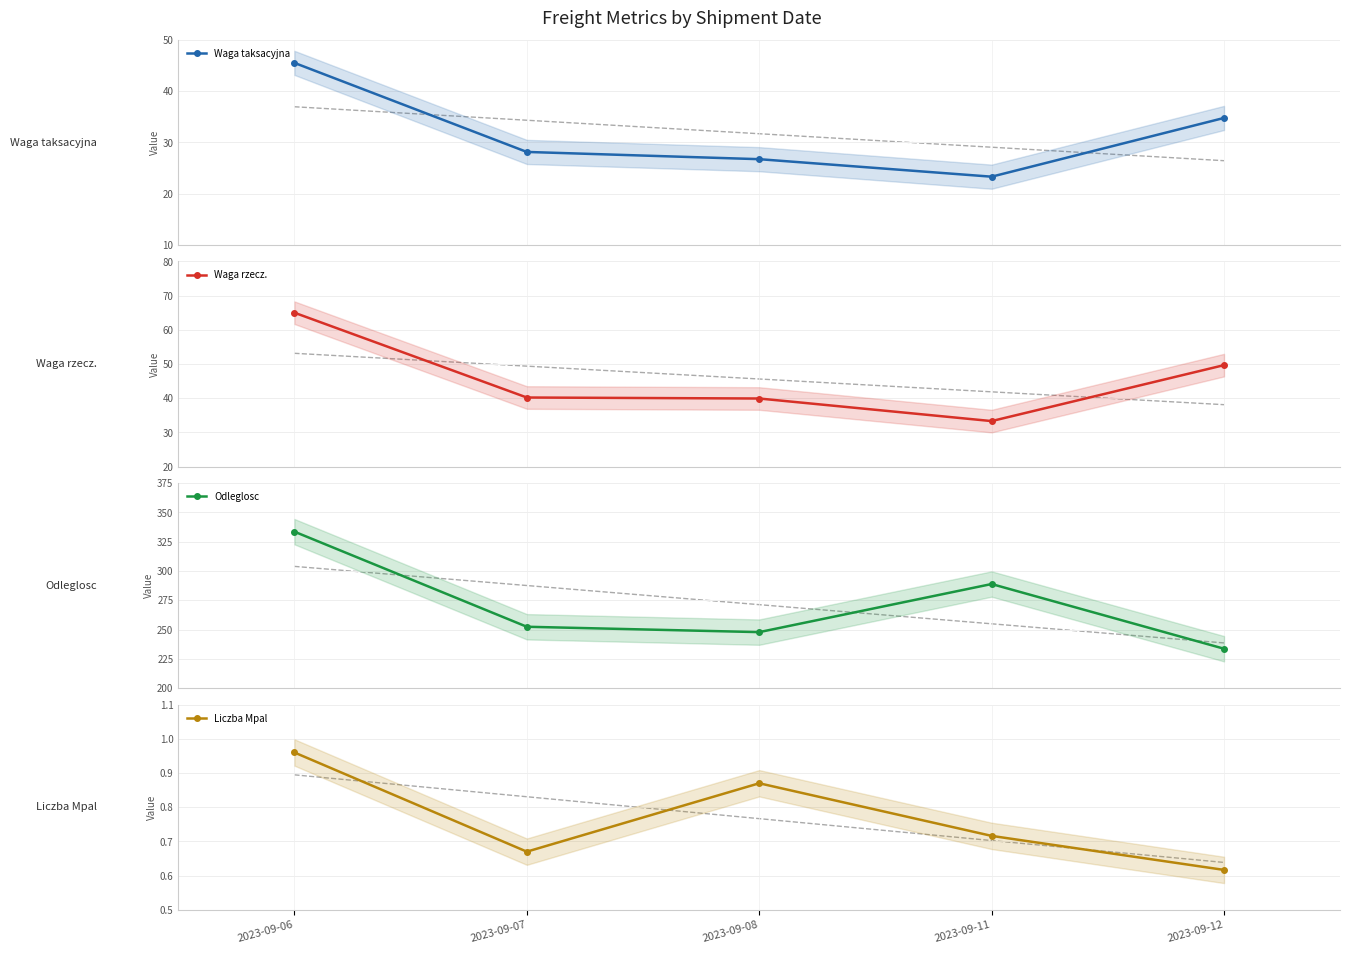

Where does the Odleglosc series first go above 252?

2023-09-06